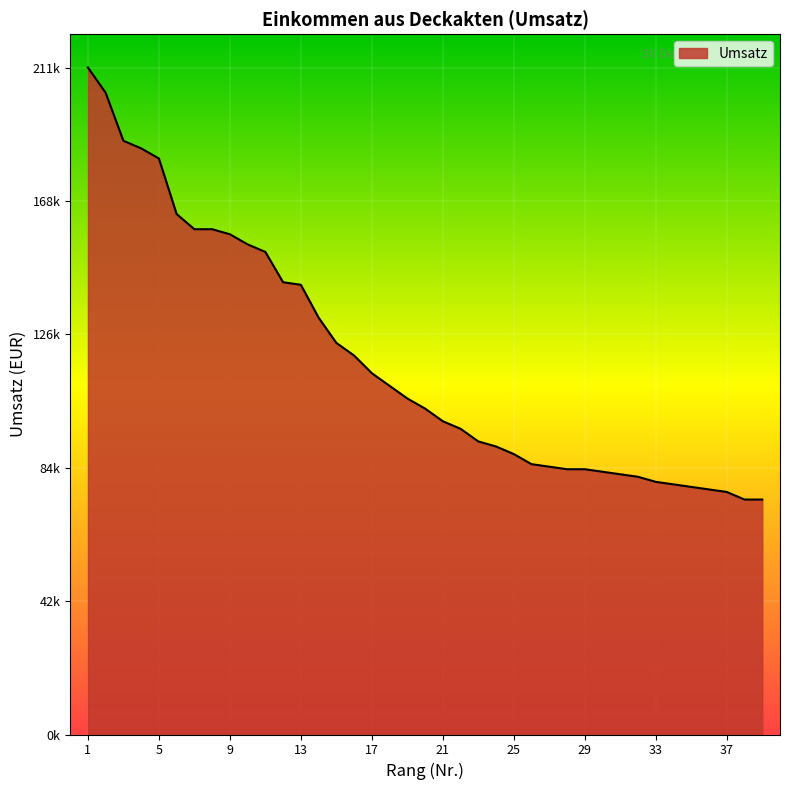

At which label is the value closest to 142800?

12